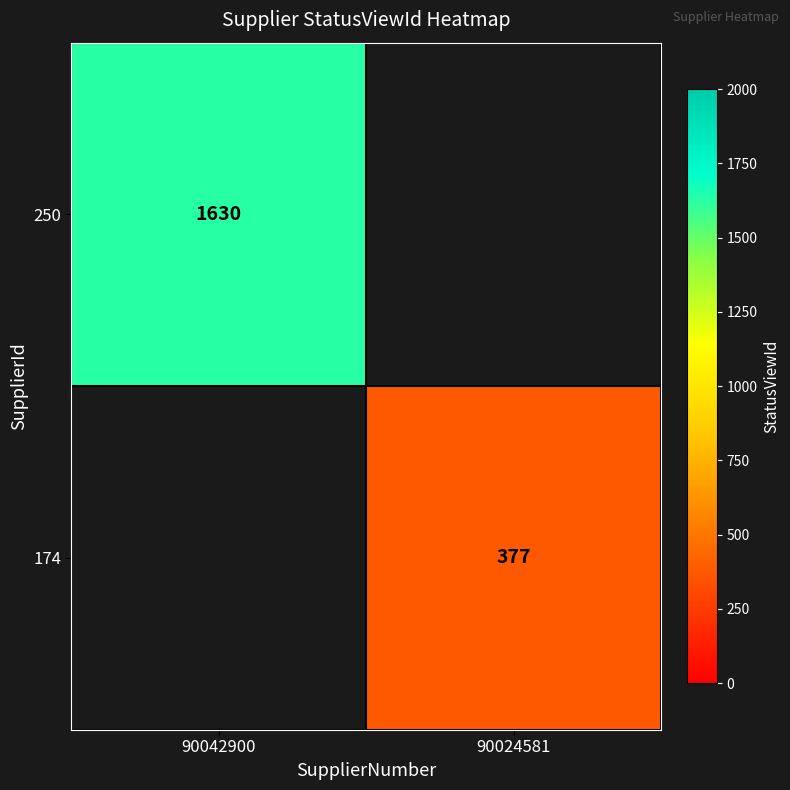

Is it true that 250 equals 1630 at 90042900?

True